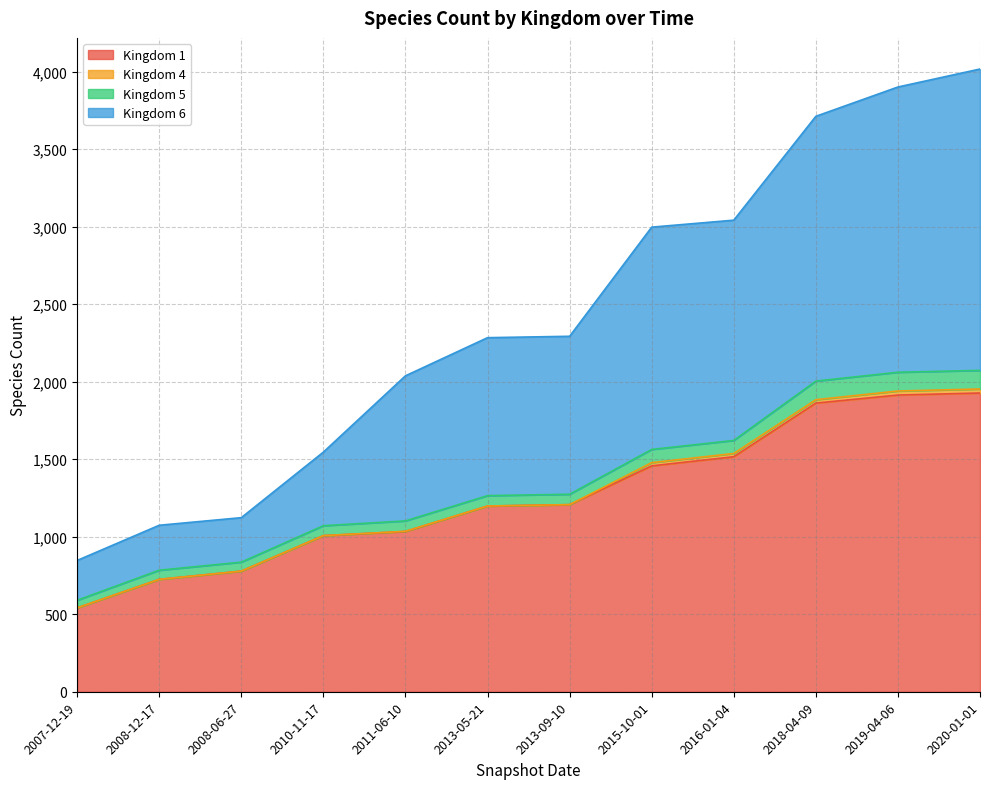

How many lines are shown in the chart?

4